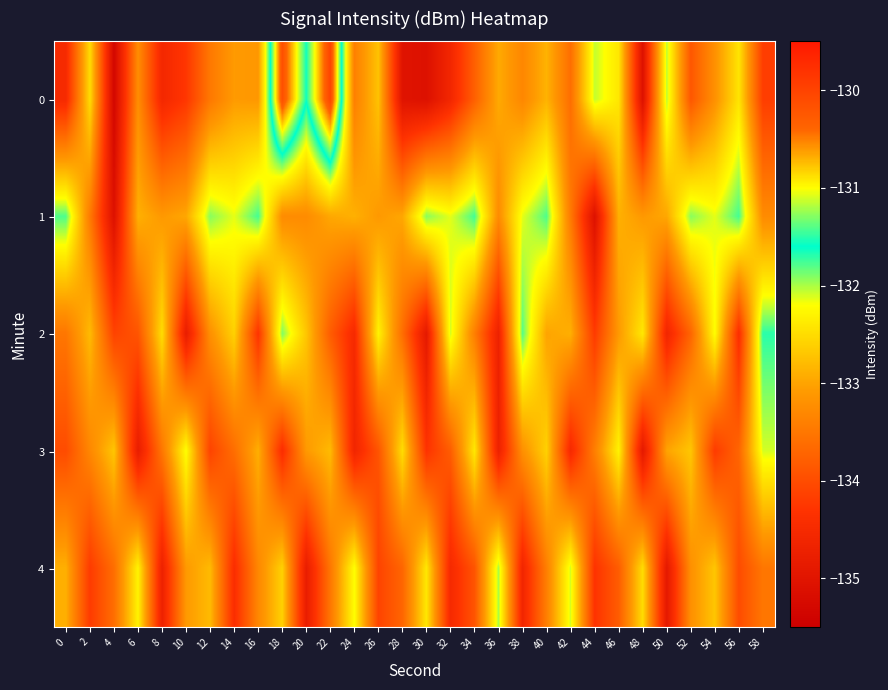

What is the minimum value shown in the chart?

-135.3